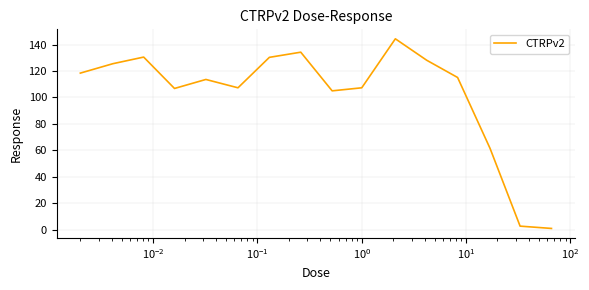

What is the difference between the maximum and minimum values?

143.2